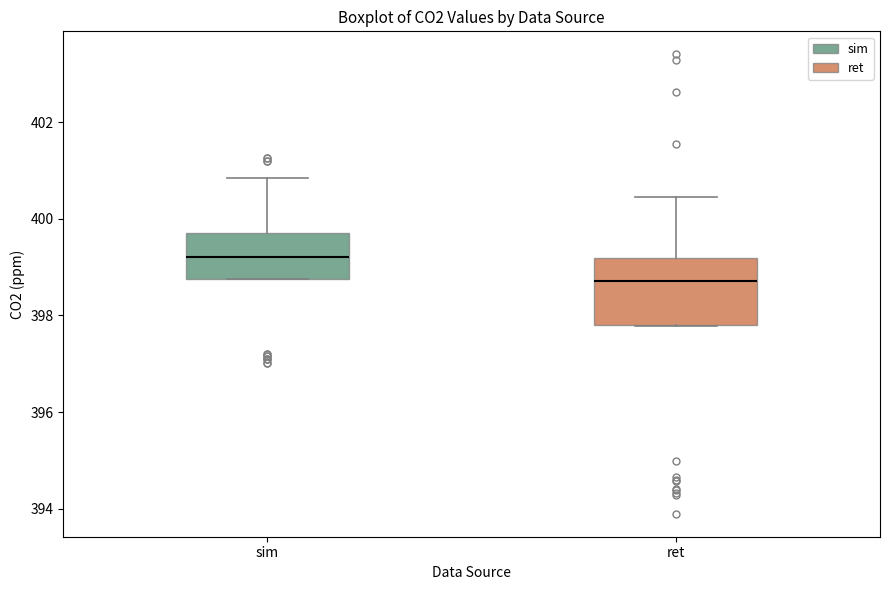

Which box's median line is the highest?

sim